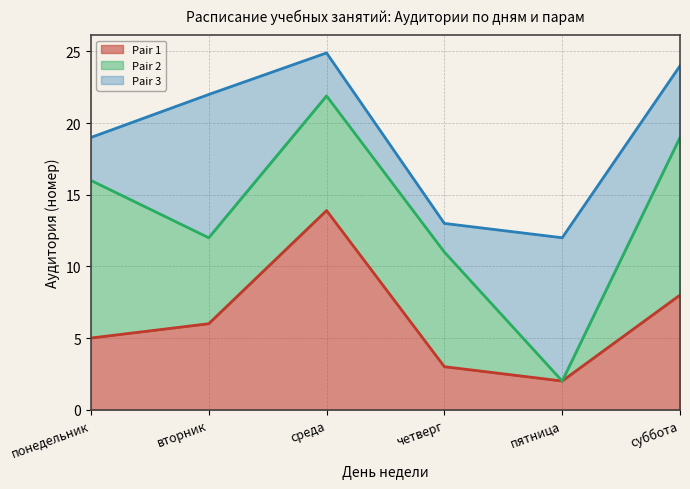

Count the number of categories in the chart.

6